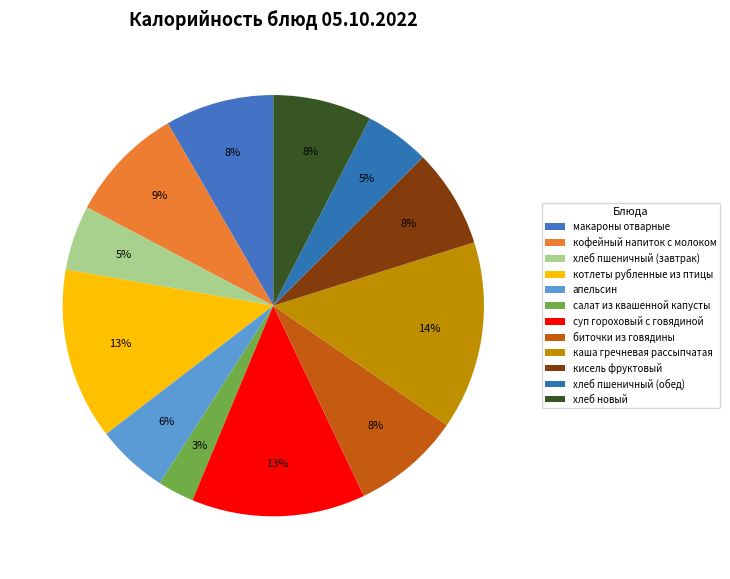

Do хлеб пшеничный (завтрак) and котлеты рубленные из птицы together represent more than half of the pie?

No